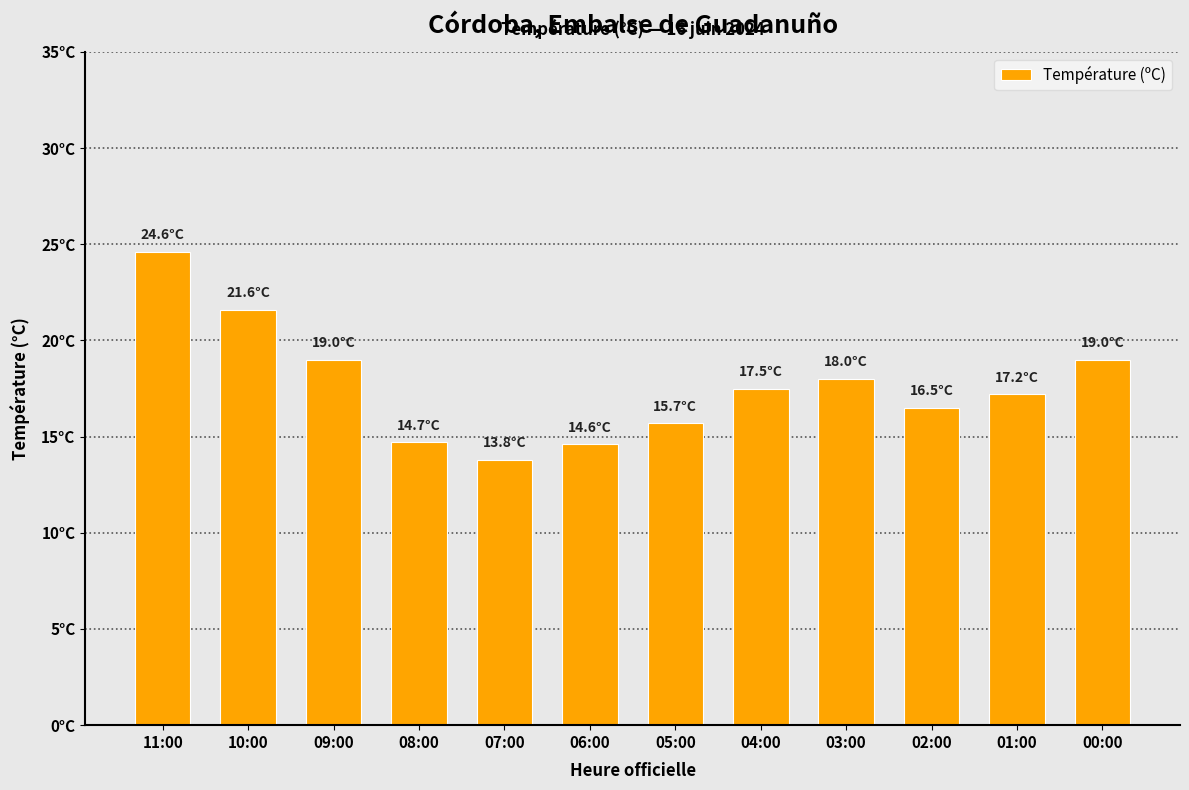

Are the bars horizontal?

No